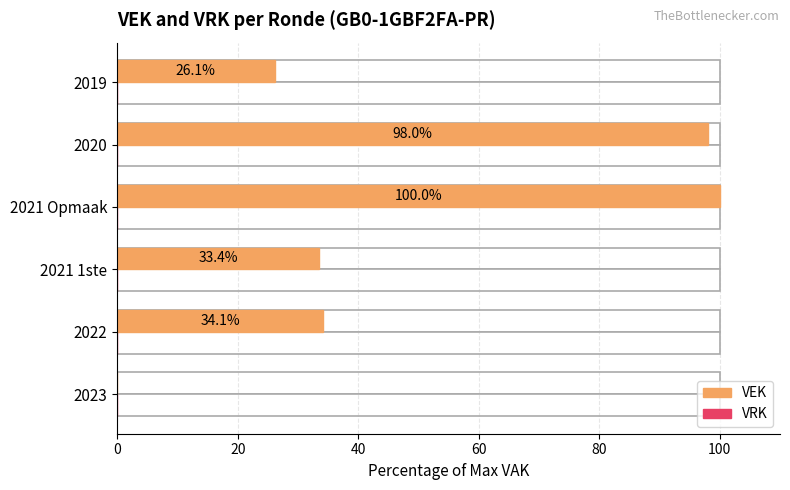

How many bars are there in total?

12